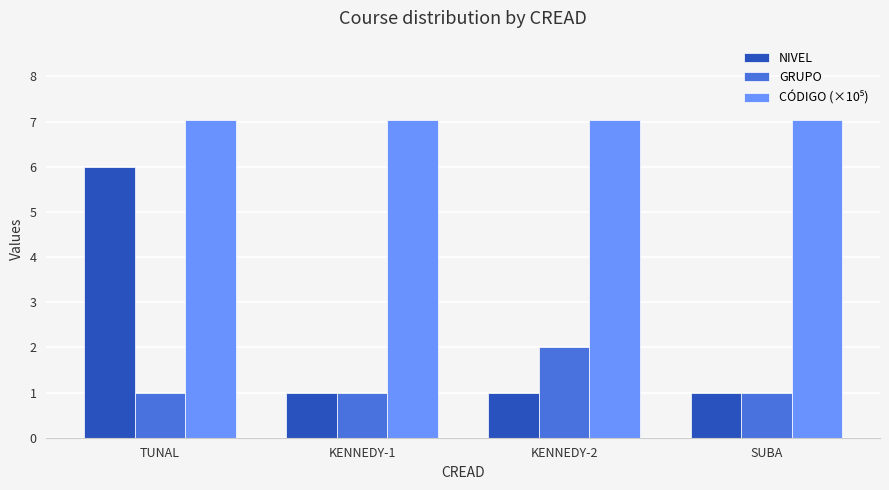

Which series changed the most between KENNEDY-2 and SUBA?

GRUPO